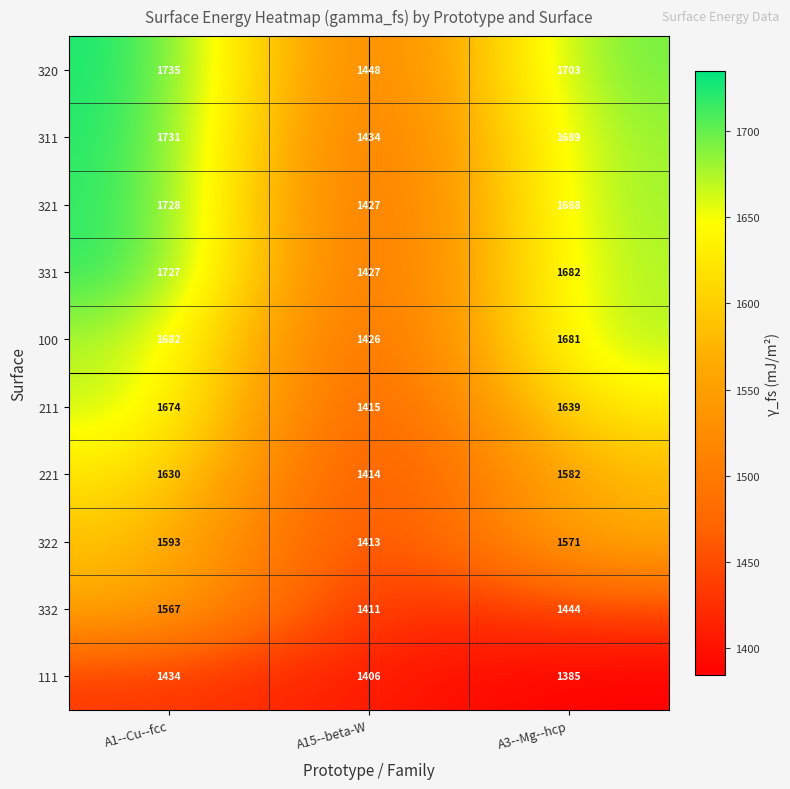

What is the maximum value shown in the chart?

1735